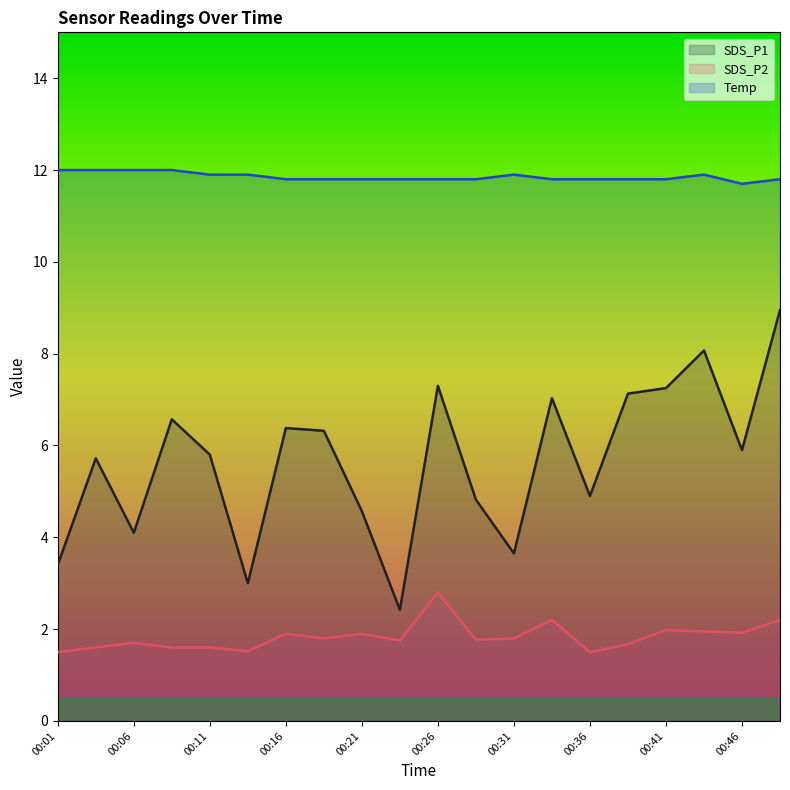

What are all the series names shown in the legend?

SDS_P1, SDS_P2, Temp